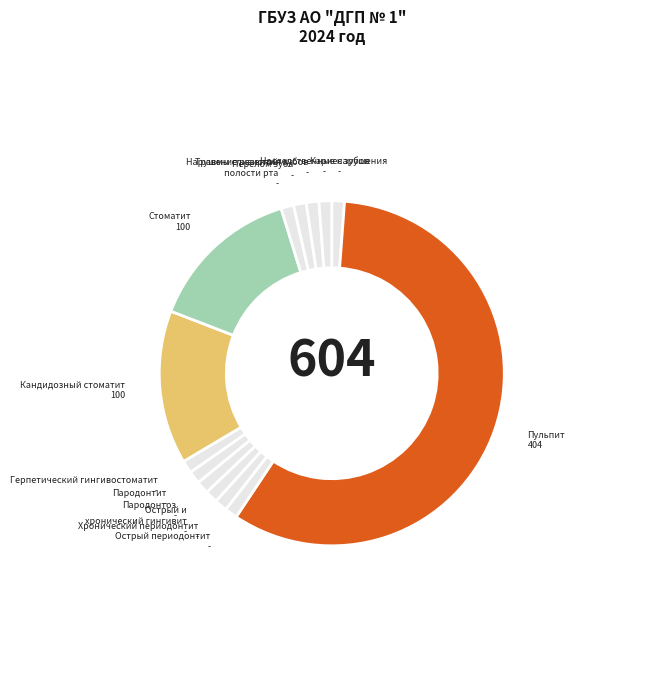

Which category has the biggest portion of the pie?

Пульпит